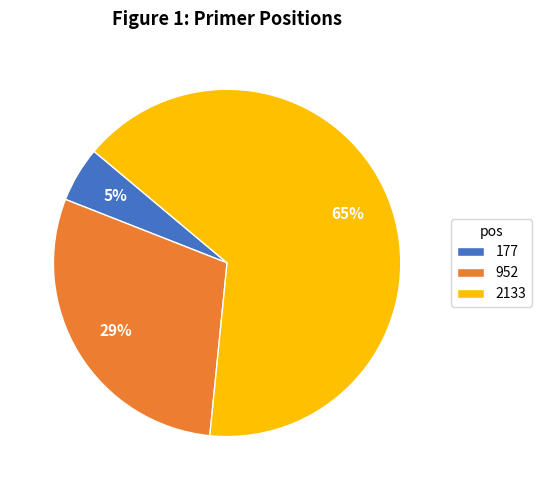

Do 177 and 952 together represent more than half of the pie?

No